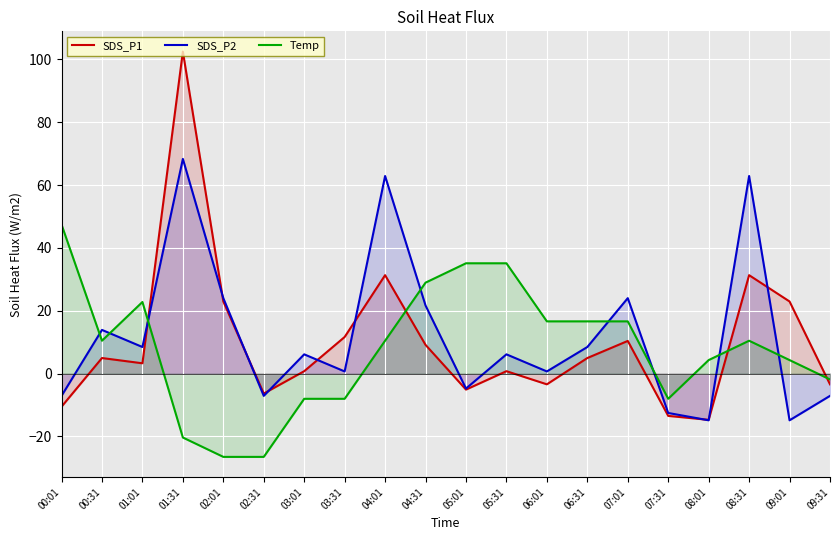

What is the highest value of the SDS_P1 series?

102.5